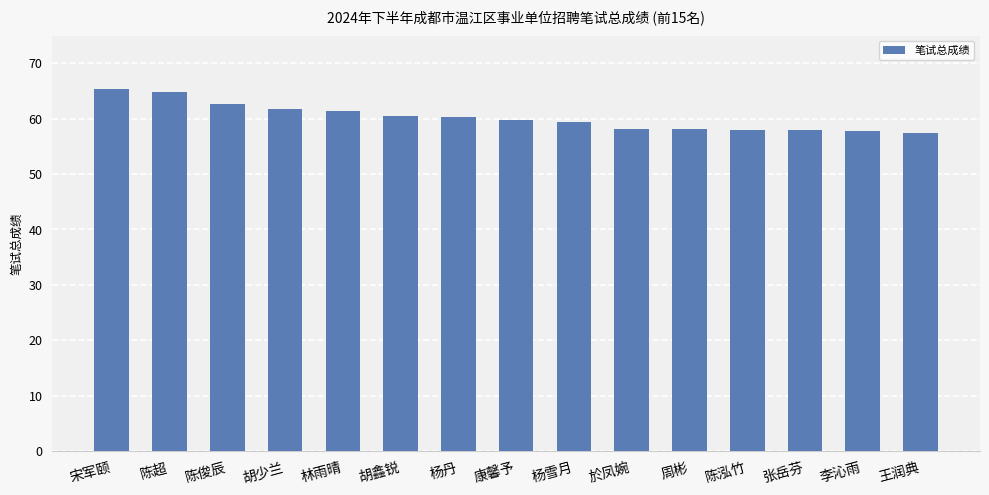

What is the change in value from 陈超 to 康馨予?

-5.1